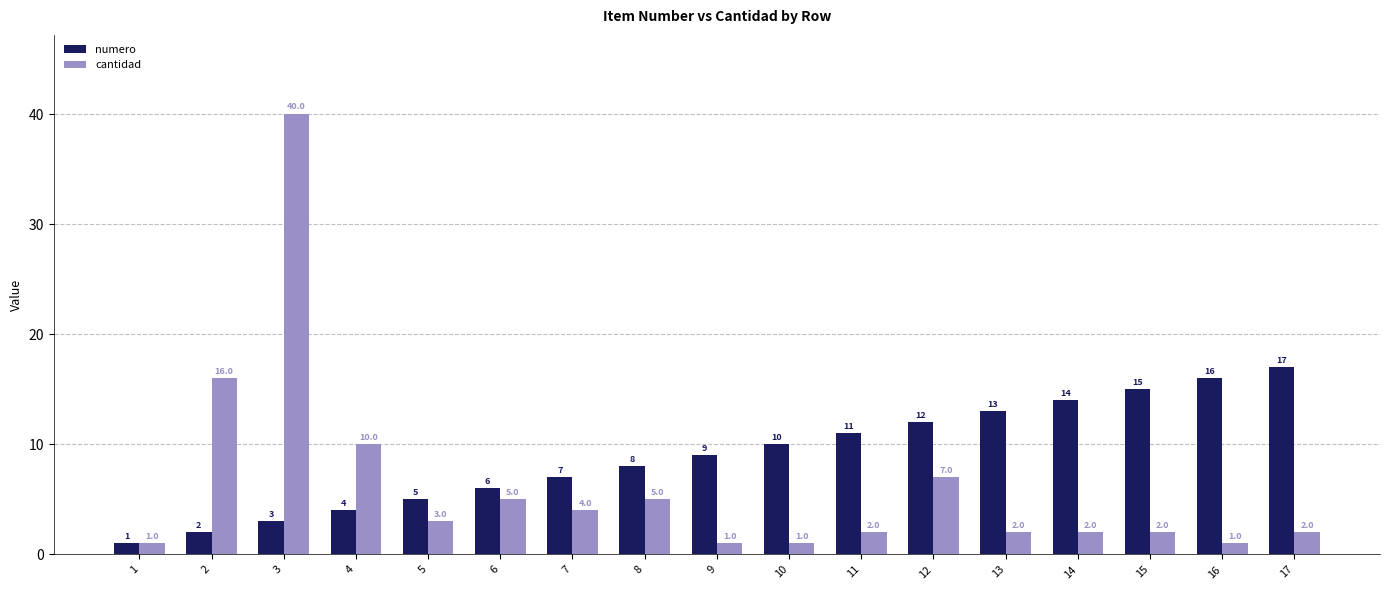

Between 3 and 8, which series saw the biggest shift?

cantidad